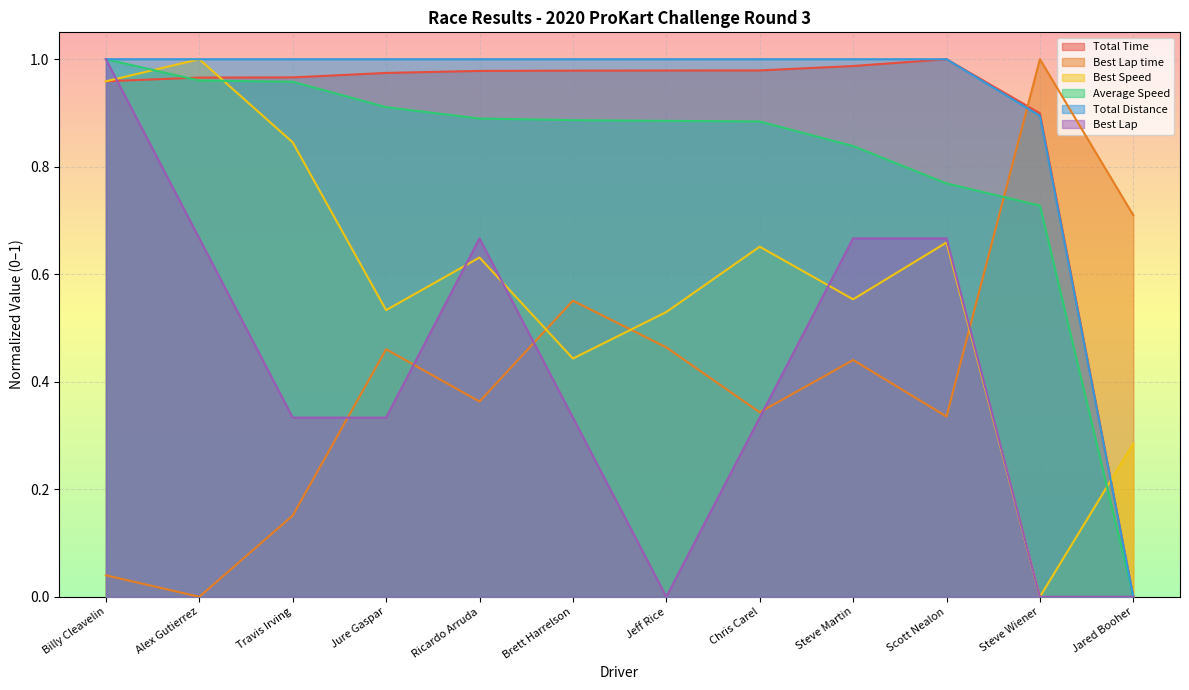

Is it true that Average Speed equals 0.9 at Chris Carel?

True